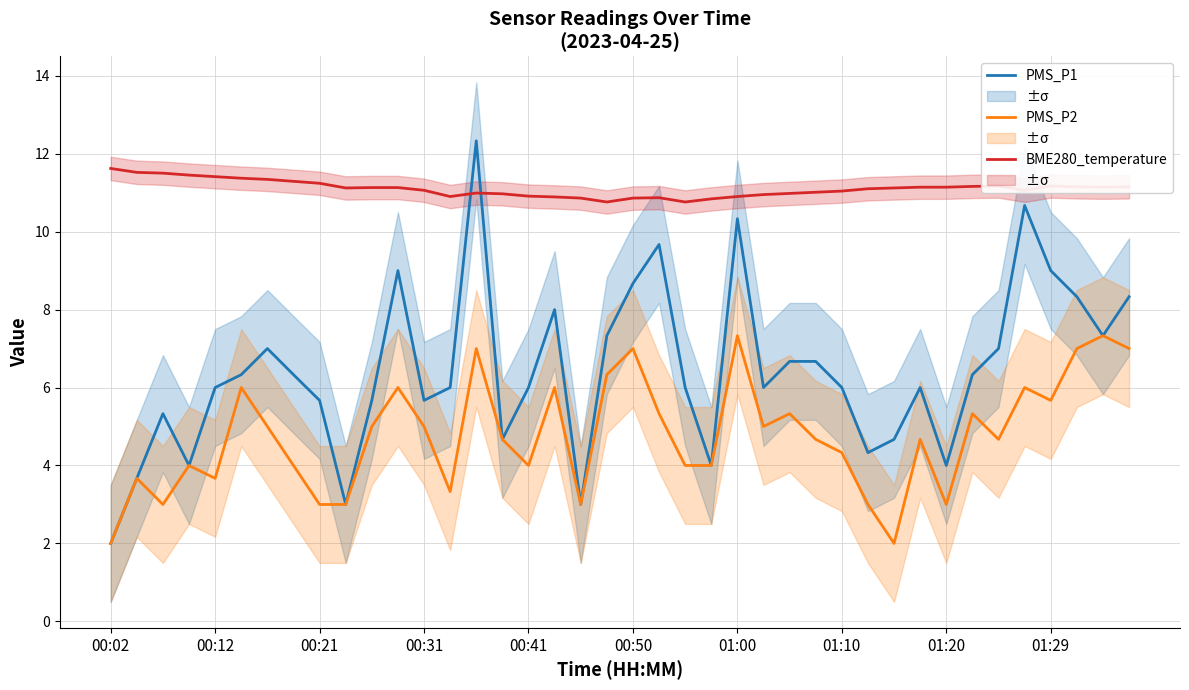

How many interior local valleys does the BME280_temperature series have?

6